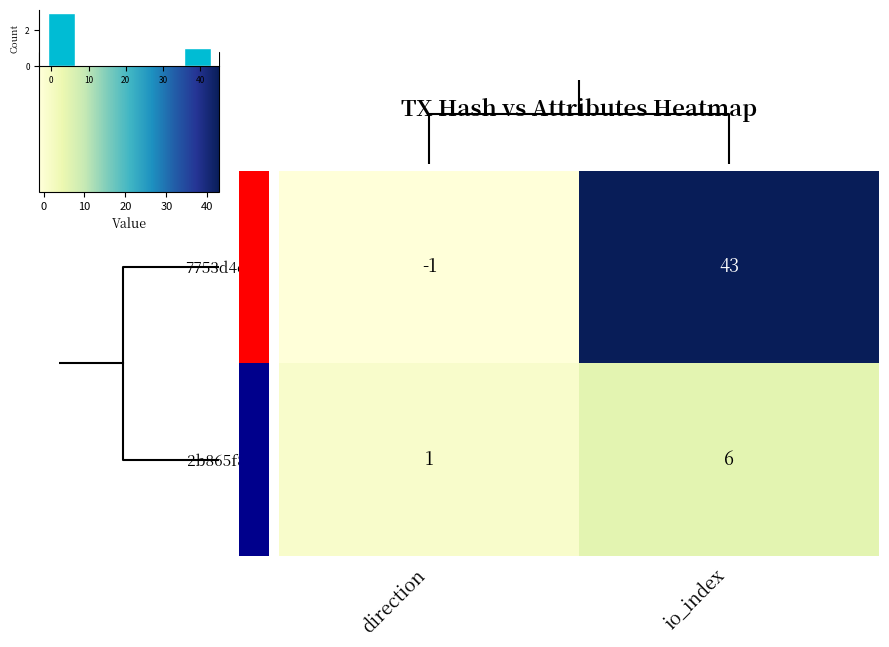

At which category is the sum across all series the highest?

io_index